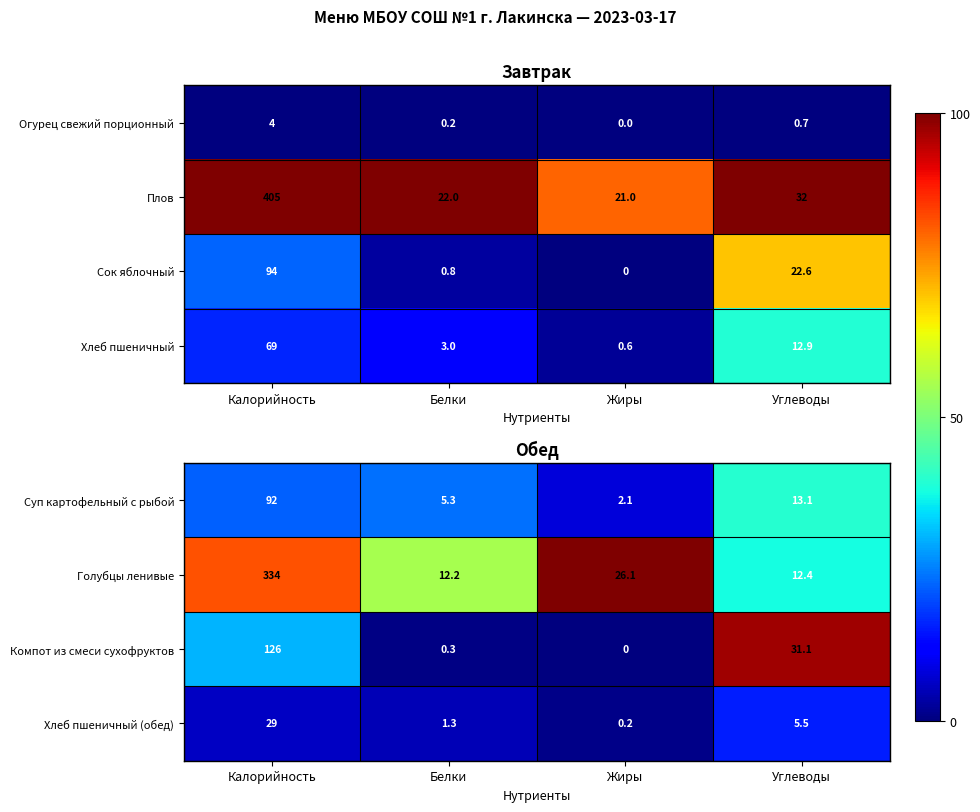

Rank the categories by Компот из смеси сухофруктов value from lowest to highest.

Жиры, Белки, Углеводы, Калорийность